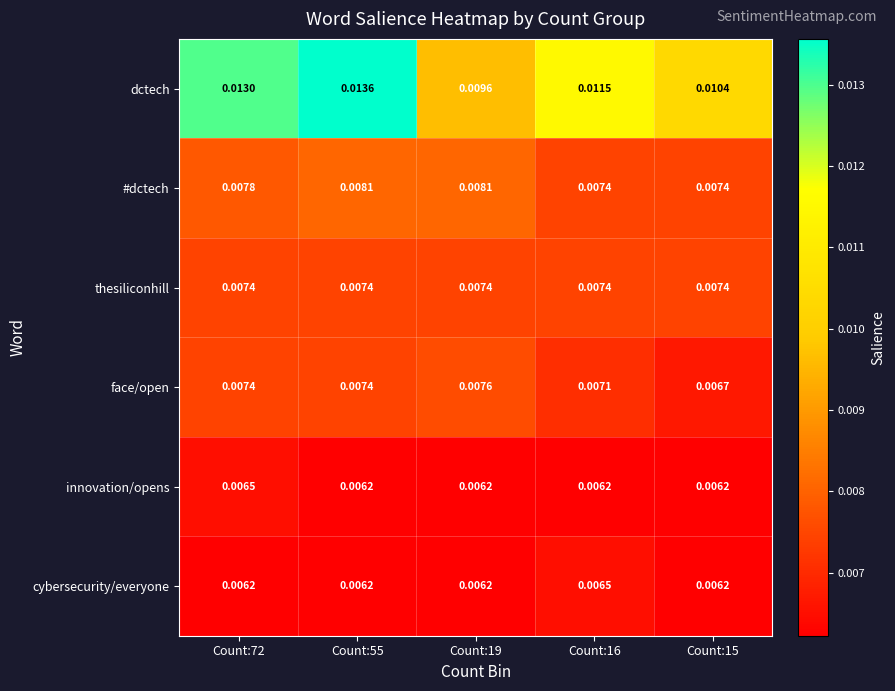

Which series has the widest spread of values?

dctech